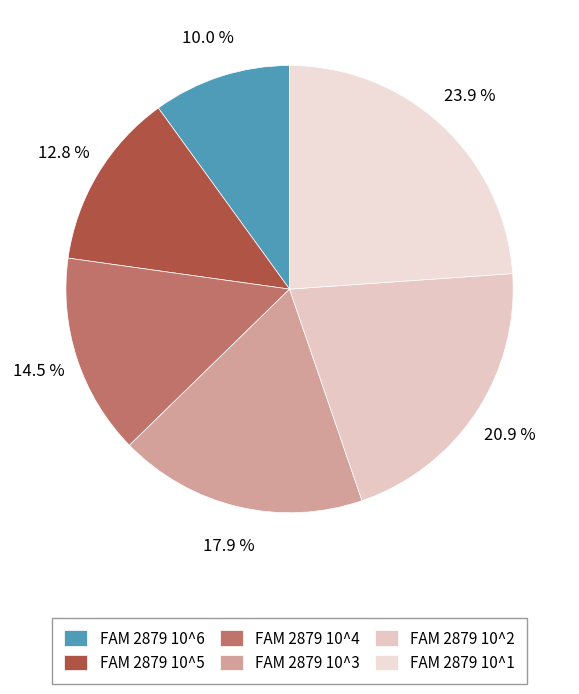

To the nearest percent, what is the average slice percentage?

17%